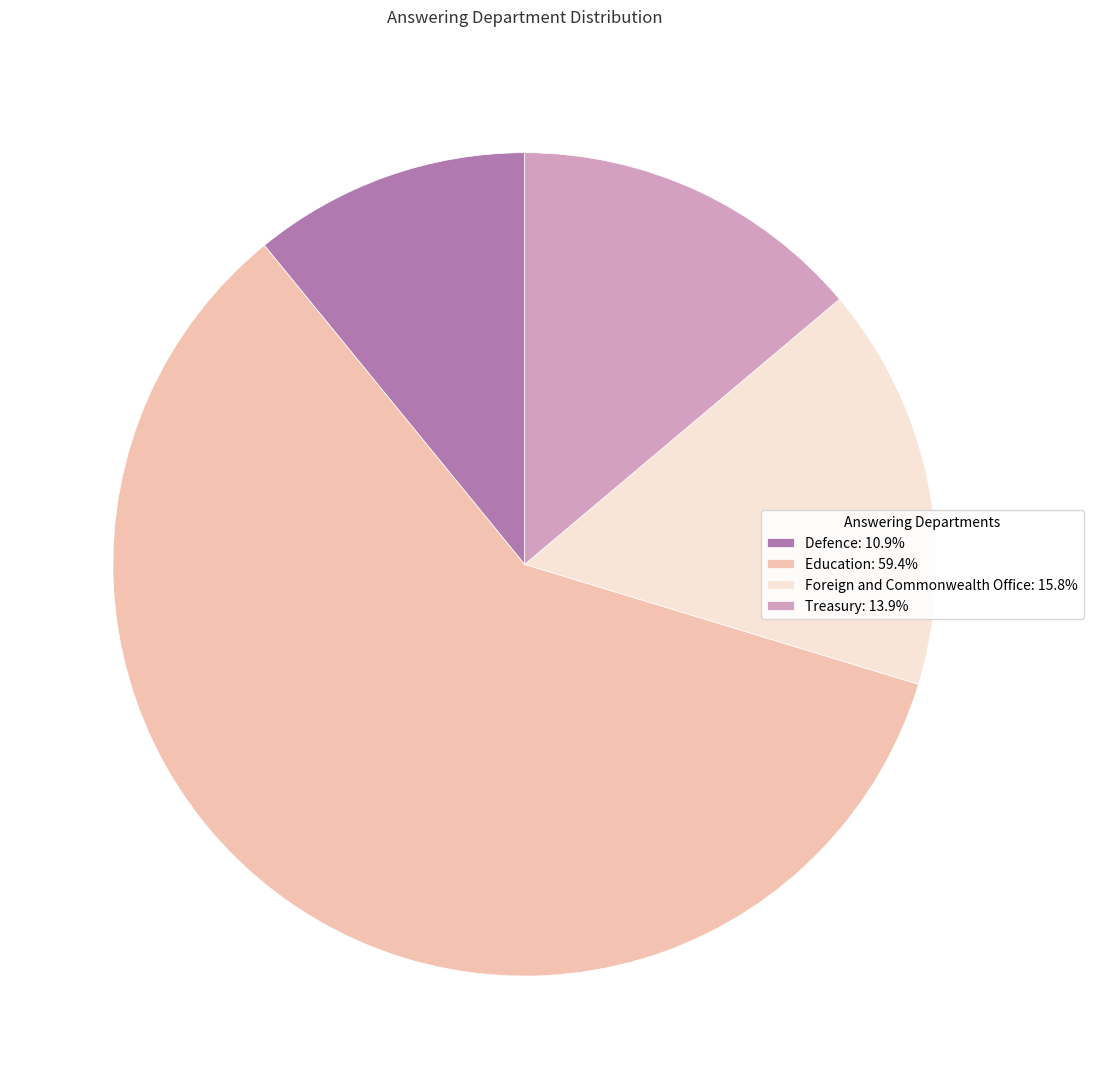

Which slice is the largest?

Education